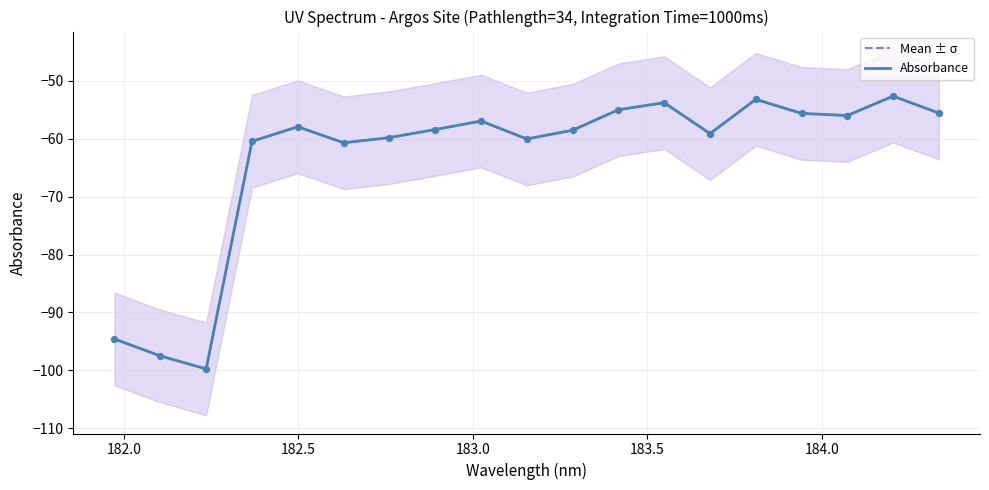

At how many categories does at least one series exceed -77?

16